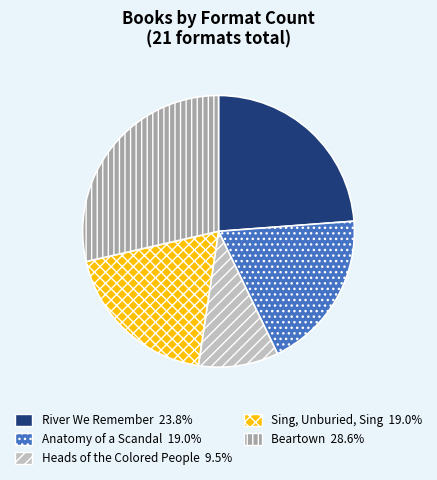

Which has a higher value, River We Remember or Anatomy of a Scandal?

River We Remember